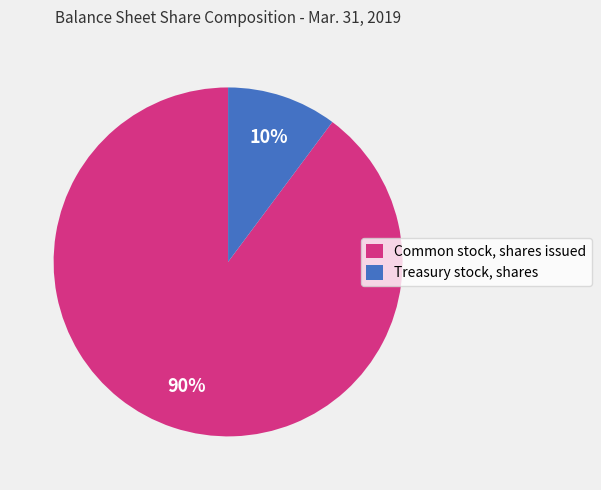

To the nearest percent, what portion does Treasury stock, shares represent?

10%